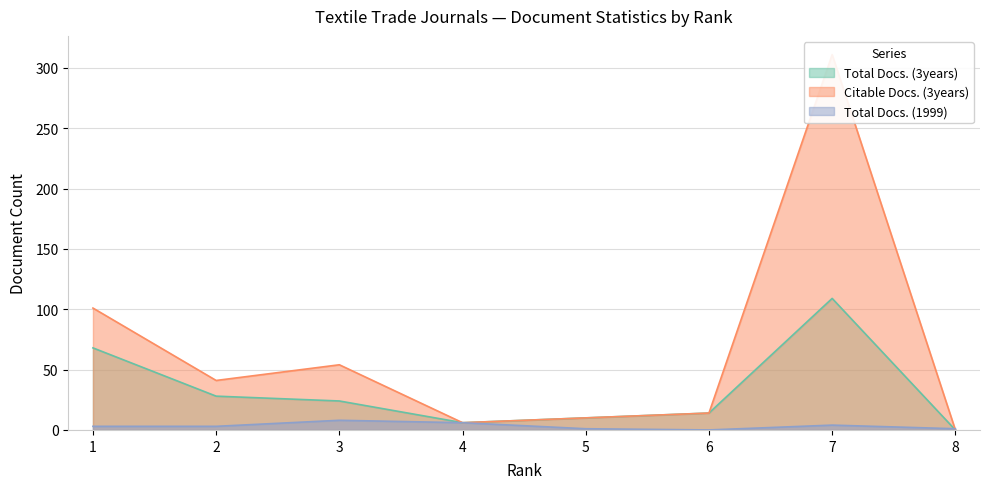

How many values in the Total Docs. (3years) series are below 24?

4